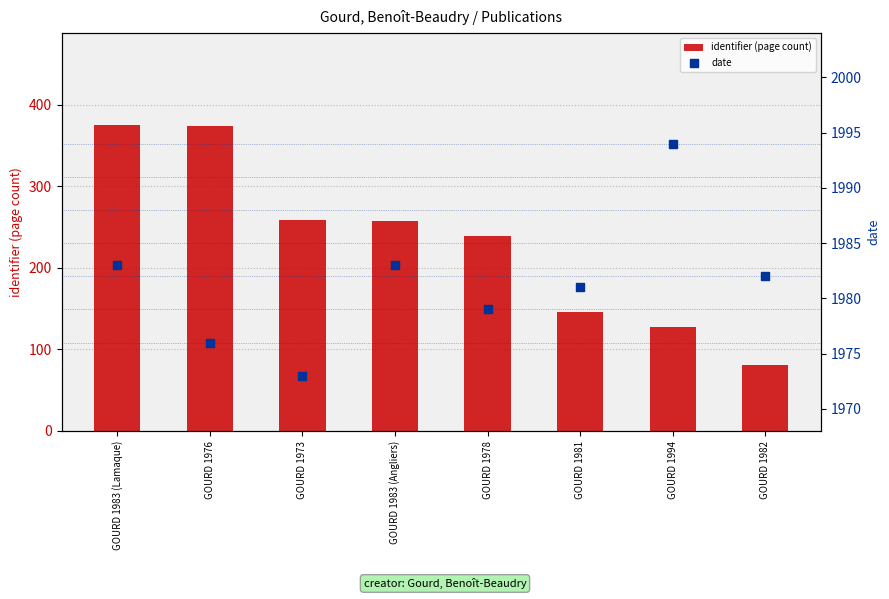

Which series has the largest total across all categories?

date